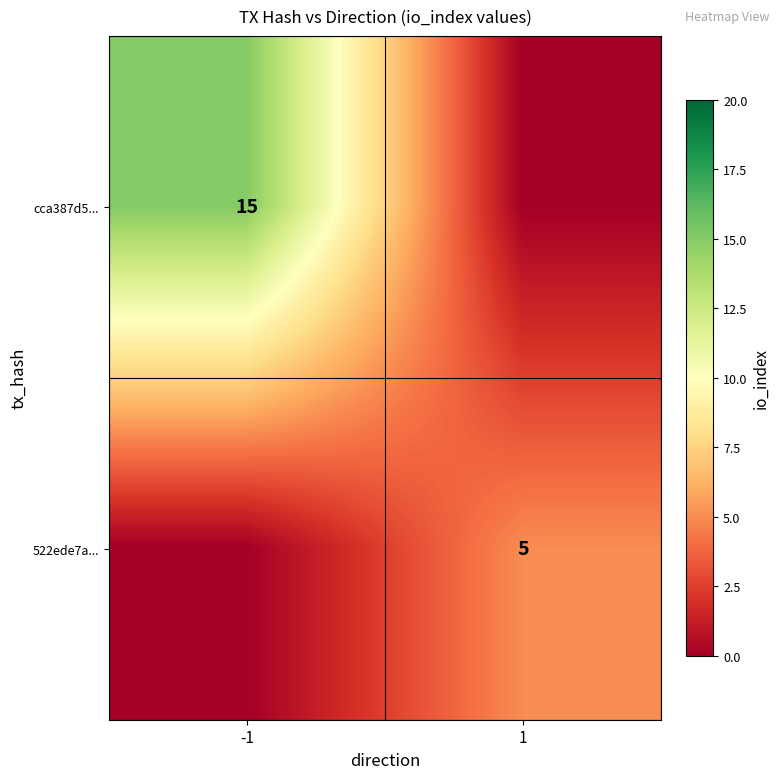

Count the number of categories in the chart.

2